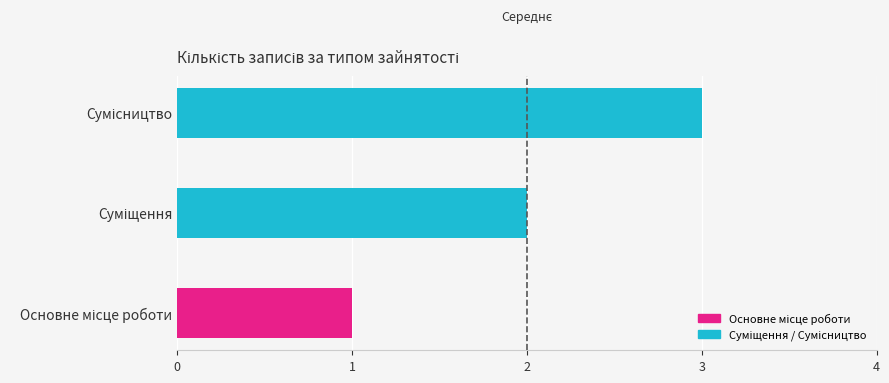

What is the greatest value displayed?

3